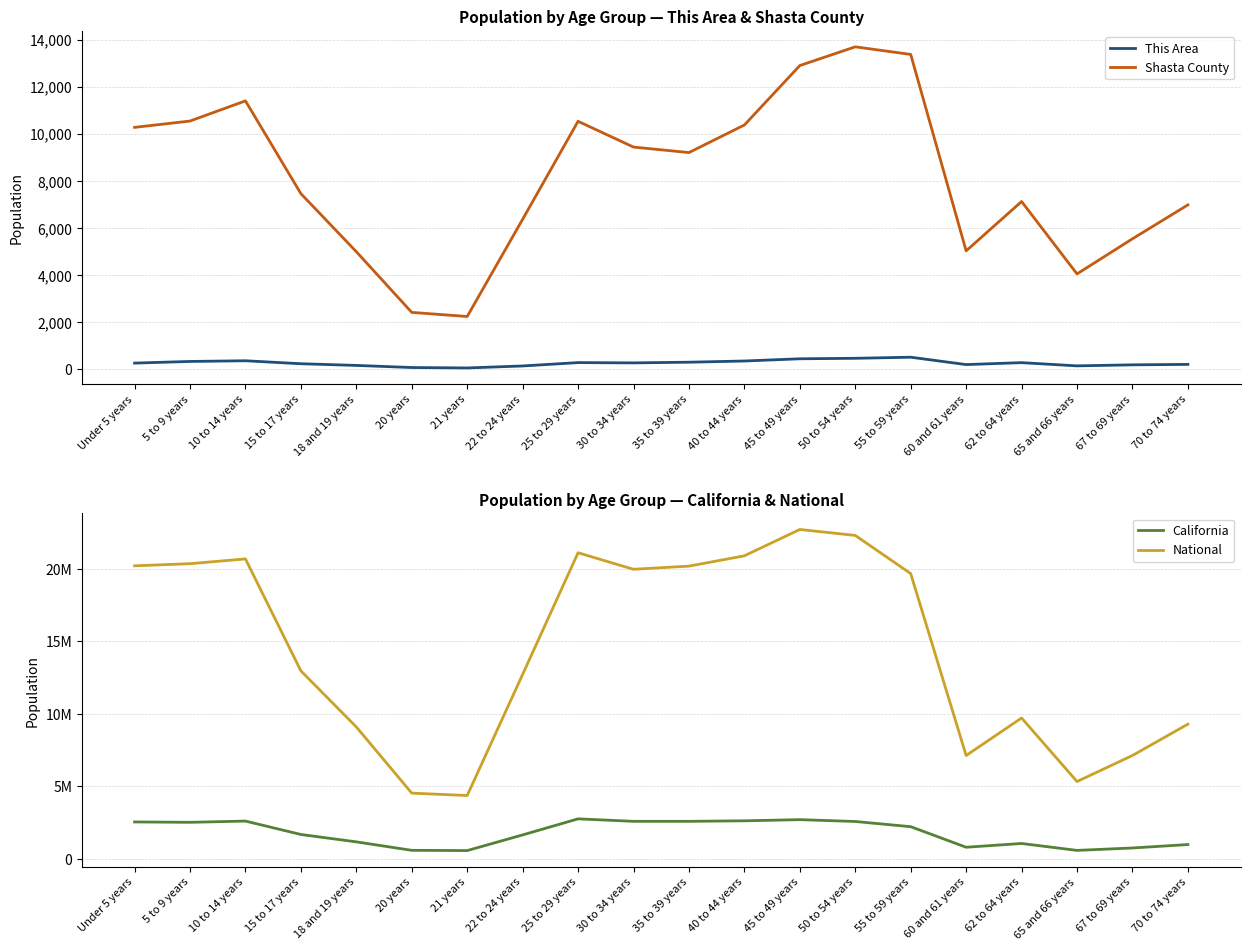

True or false: National and Shasta County cross at least once.

False